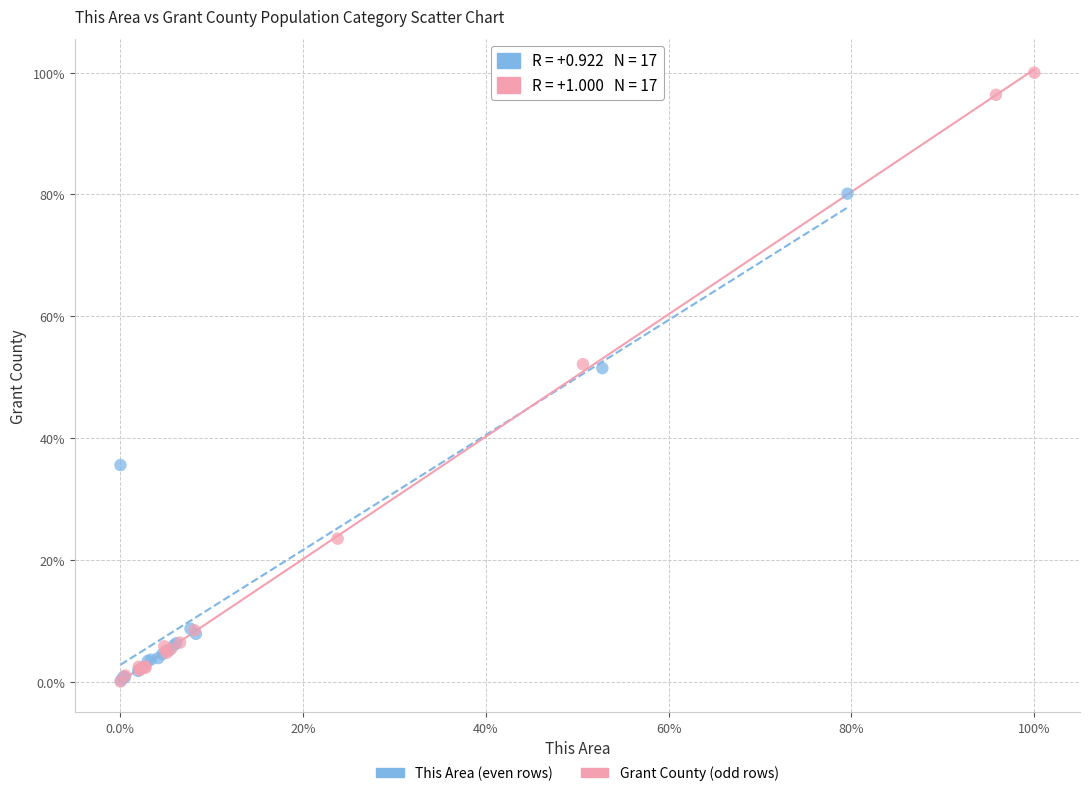

What are all the series names shown in the legend?

This Area (even rows), Grant County (odd rows)